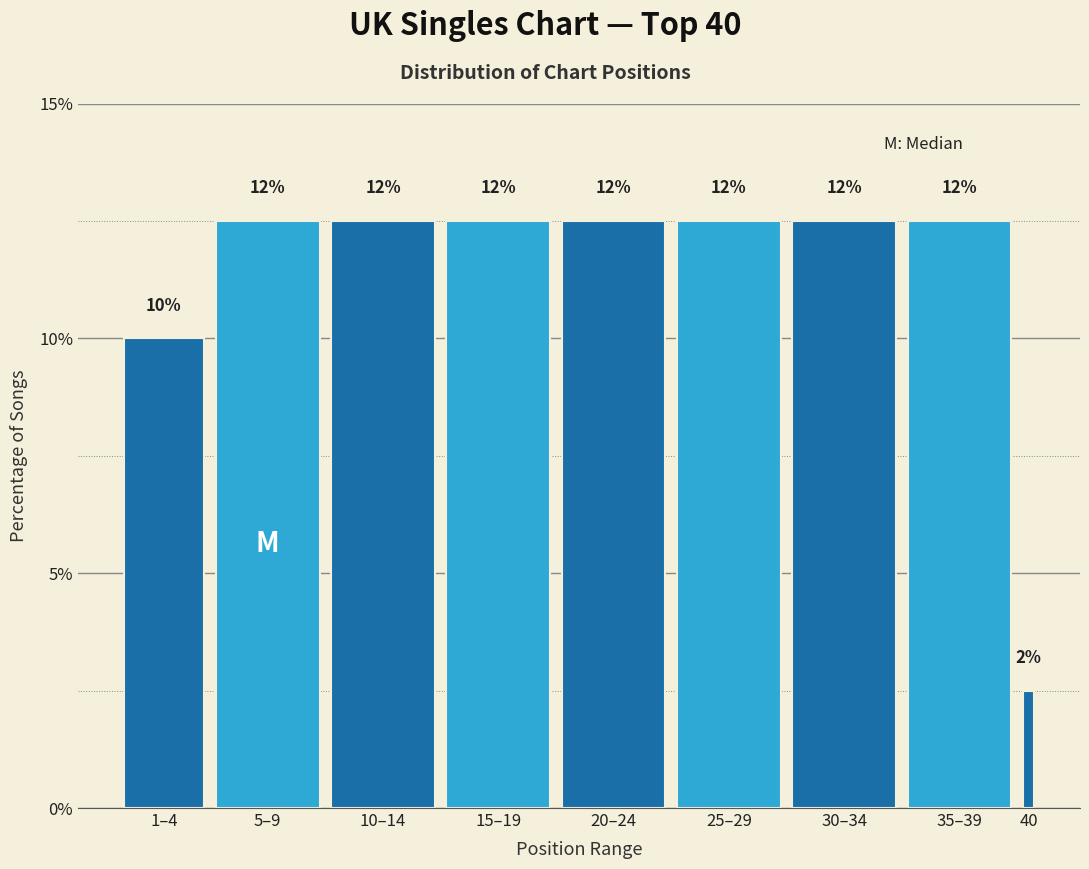

Does the chart contain any negative values?

No